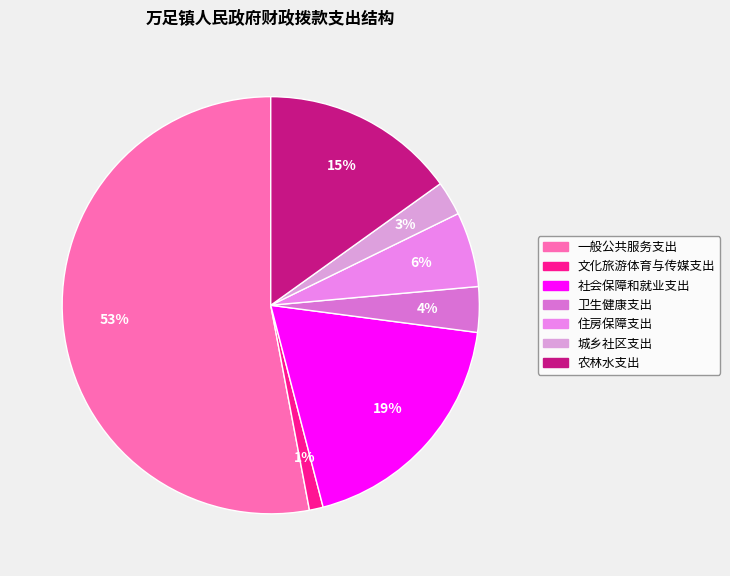

How many segments does this pie chart have?

7